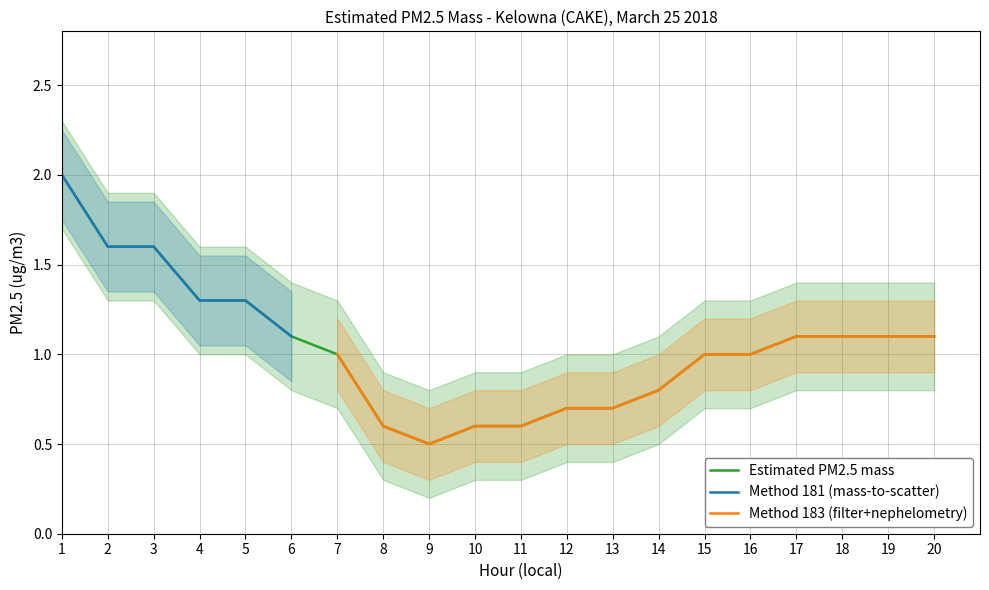

What is the lowest value of the Estimated PM2.5 mass series?

0.5